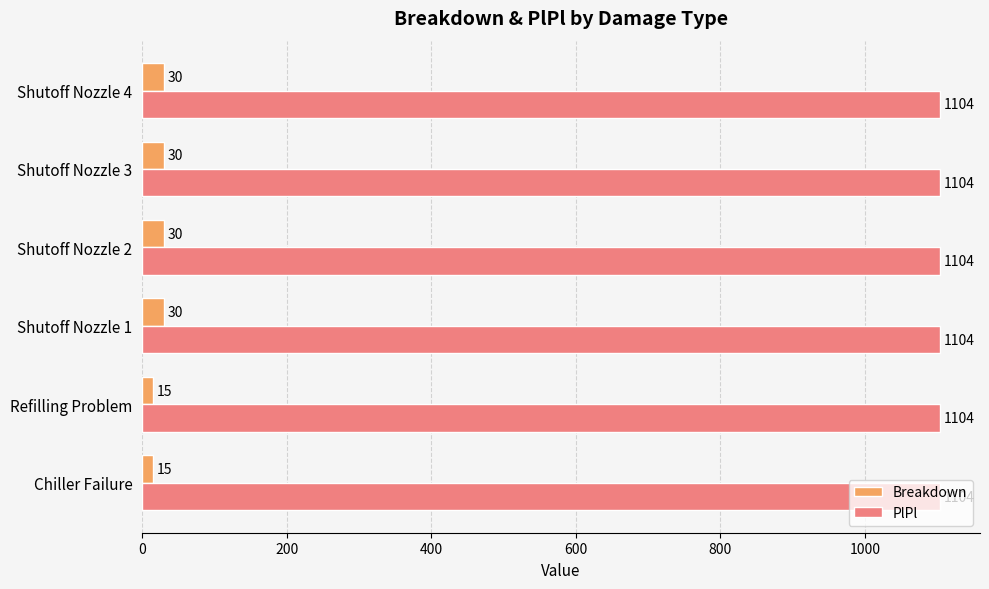

What is the spread (max minus min) of values at Shutoff Nozzle 1?

1074